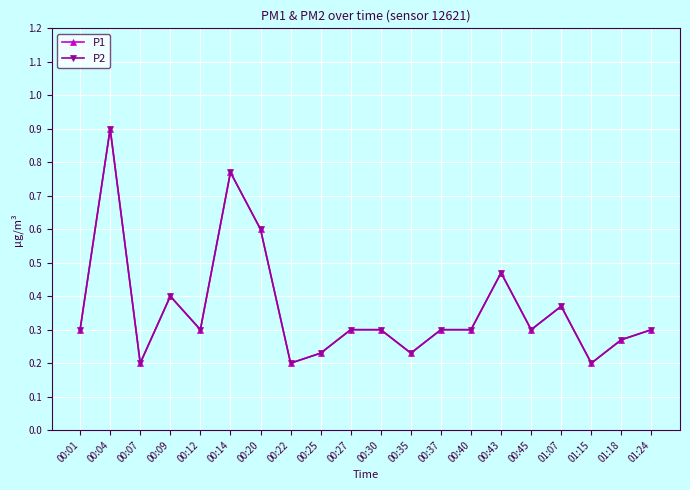

Is this an area chart (filled region under the line)?

No